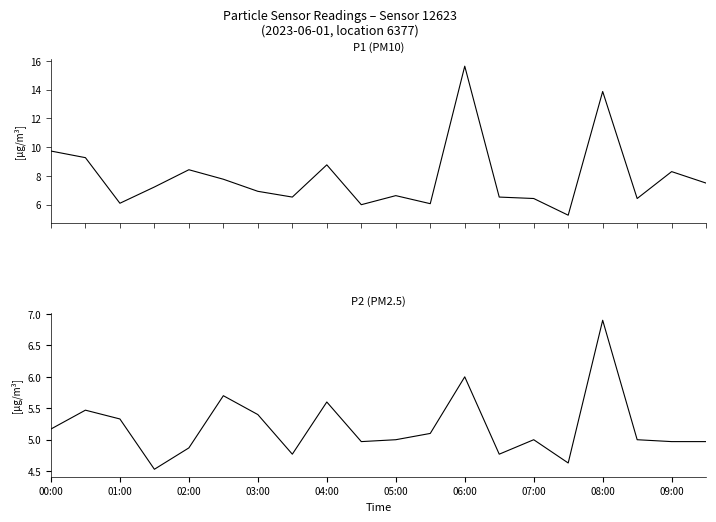

True or false: P1 and P2 intersect in this chart.

False